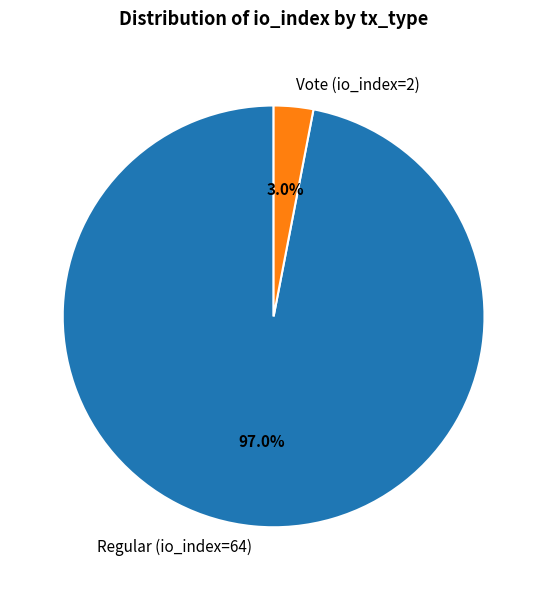

Which slice is the smallest?

Vote (io_index=2)